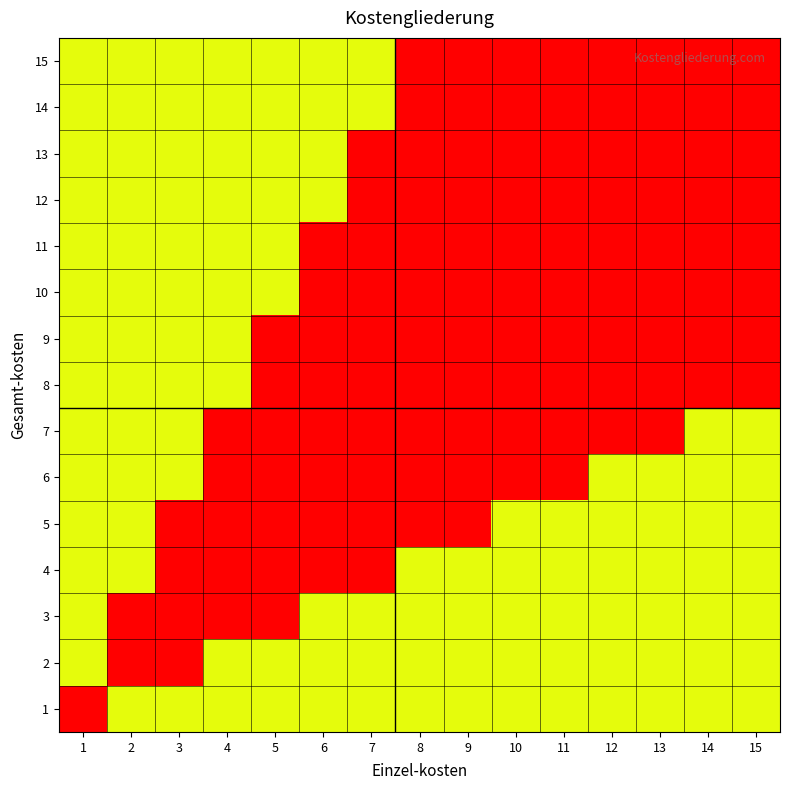

Reading right to left, what are all the values shown in this chart?

1: 15=0.3	14=0.3	13=0.3	12=0.3	11=0.3	10=0.3	9=0.3	8=0.3	7=0.3	6=0.3	5=0.3	4=0.3	3=0.3	2=0.3	1=1.0
2: 15=0.3	14=0.3	13=0.3	12=0.3	11=0.3	10=0.3	9=0.3	8=0.3	7=0.3	6=0.3	5=0.3	4=0.3	3=1.0	2=1.0	1=-0.3
3: 15=0.3	14=0.3	13=0.3	12=0.3	11=0.3	10=0.3	9=0.3	8=0.3	7=0.3	6=0.3	5=1.0	4=1.0	3=1.0	2=1.0	1=-0.3
4: 15=0.3	14=0.3	13=0.3	12=0.3	11=0.3	10=0.3	9=0.3	8=0.3	7=1.0	6=1.0	5=1.0	4=1.0	3=1.0	2=-0.3	1=-0.3
5: 15=0.3	14=0.3	13=0.3	12=0.3	11=0.3	10=0.3	9=1.0	8=1.0	7=1.0	6=1.0	5=1.0	4=1.0	3=1.0	2=-0.3	1=-0.3
6: 15=0.3	14=0.3	13=0.3	12=0.3	11=1.0	10=1.0	9=1.0	8=1.0	7=1.0	6=1.0	5=1.0	4=1.0	3=-0.3	2=-0.3	1=-0.3
7: 15=0.3	14=0.3	13=1.0	12=1.0	11=1.0	10=1.0	9=1.0	8=1.0	7=1.0	6=1.0	5=1.0	4=1.0	3=-0.3	2=-0.3	1=-0.3
8: 15=1.0	14=1.0	13=1.0	12=1.0	11=1.0	10=1.0	9=1.0	8=1.0	7=1.0	6=1.0	5=1.0	4=-0.3	3=-0.3	2=-0.3	1=-0.3
9: 15=1.0	14=1.0	13=1.0	12=1.0	11=1.0	10=1.0	9=1.0	8=1.0	7=1.0	6=1.0	5=1.0	4=-0.3	3=-0.3	2=-0.3	1=-0.3
10: 15=1.0	14=1.0	13=1.0	12=1.0	11=1.0	10=1.0	9=1.0	8=1.0	7=1.0	6=1.0	5=-0.3	4=-0.3	3=-0.3	2=-0.3	1=-0.3
11: 15=1.0	14=1.0	13=1.0	12=1.0	11=1.0	10=1.0	9=1.0	8=1.0	7=1.0	6=1.0	5=-0.3	4=-0.3	3=-0.3	2=-0.3	1=-0.3
12: 15=1.0	14=1.0	13=1.0	12=1.0	11=1.0	10=1.0	9=1.0	8=1.0	7=1.0	6=-0.3	5=-0.3	4=-0.3	3=-0.3	2=-0.3	1=-0.3
13: 15=1.0	14=1.0	13=1.0	12=1.0	11=1.0	10=1.0	9=1.0	8=1.0	7=1.0	6=-0.3	5=-0.3	4=-0.3	3=-0.3	2=-0.3	1=-0.3
14: 15=1.0	14=1.0	13=1.0	12=1.0	11=1.0	10=1.0	9=1.0	8=1.0	7=-0.3	6=-0.3	5=-0.3	4=-0.3	3=-0.3	2=-0.3	1=-0.3
15: 15=1.0	14=1.0	13=1.0	12=1.0	11=1.0	10=1.0	9=1.0	8=1.0	7=-0.3	6=-0.3	5=-0.3	4=-0.3	3=-0.3	2=-0.3	1=-0.3